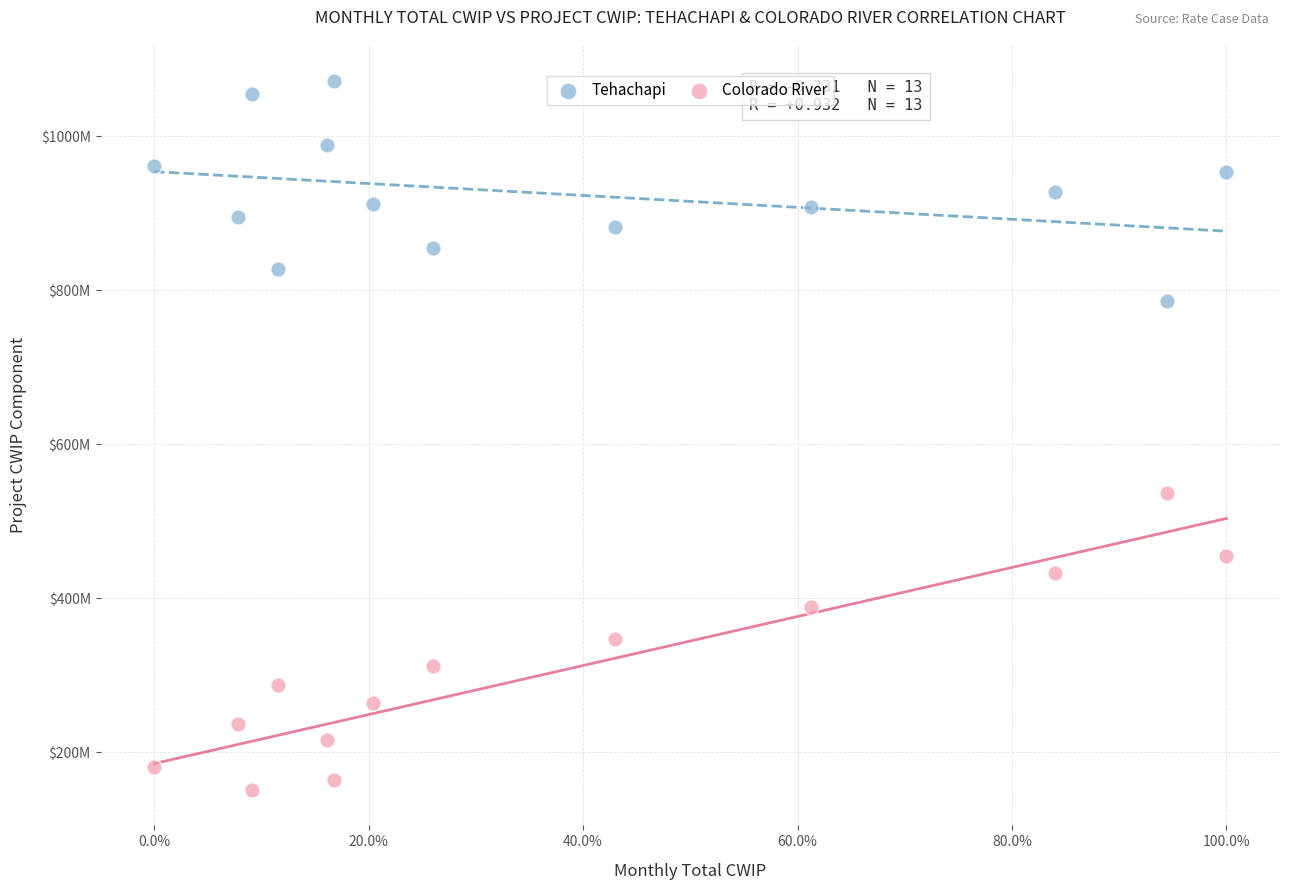

Which series has the widest spread of Y values?

Colorado River